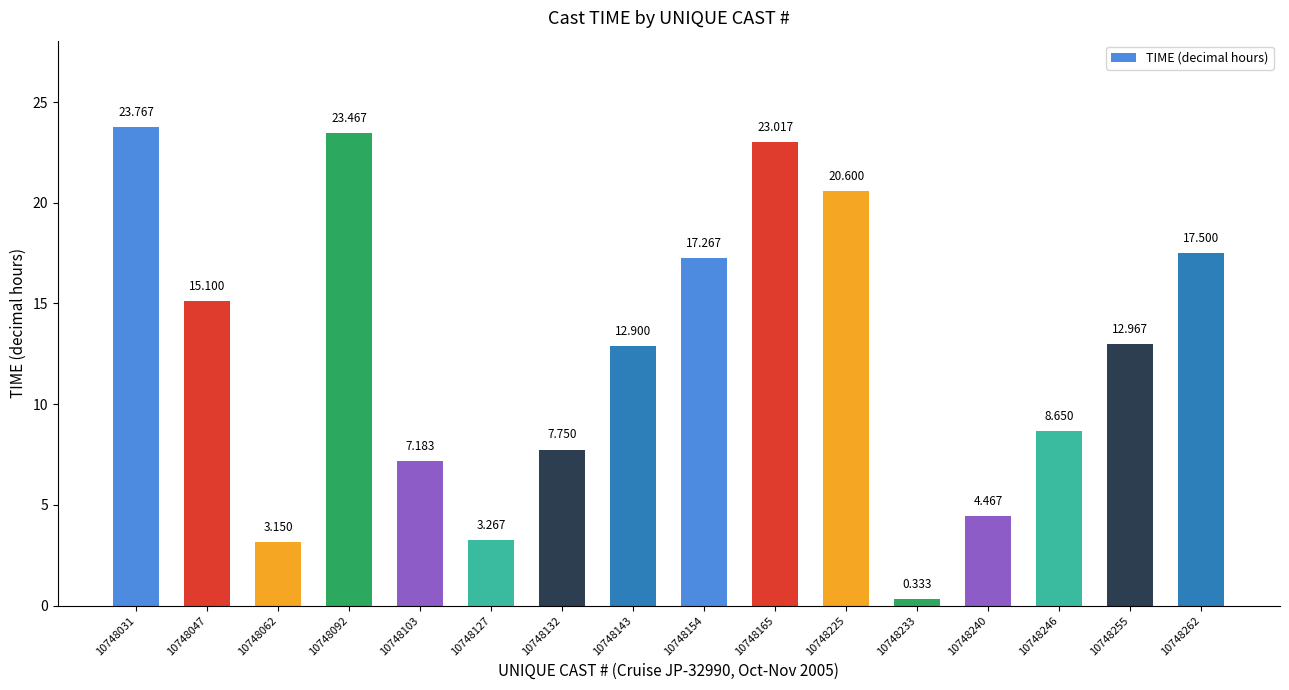

What is the change in value from 10748233 to 10748262?

+17.2